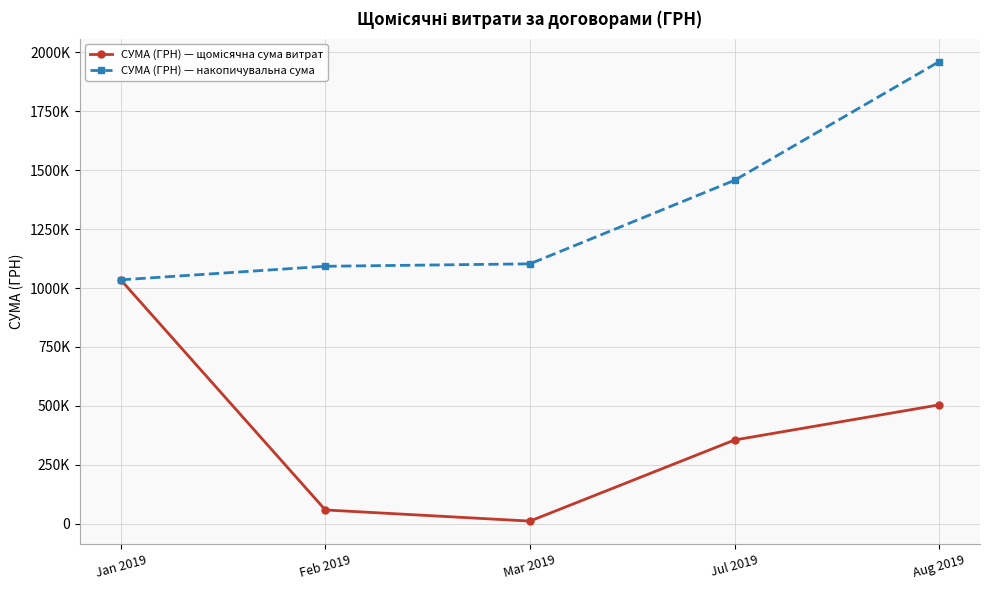

True or false: СУМА (ГРН) — накопичувальна сума and СУМА (ГРН) — щомісячна сума витрат cross at least once.

False